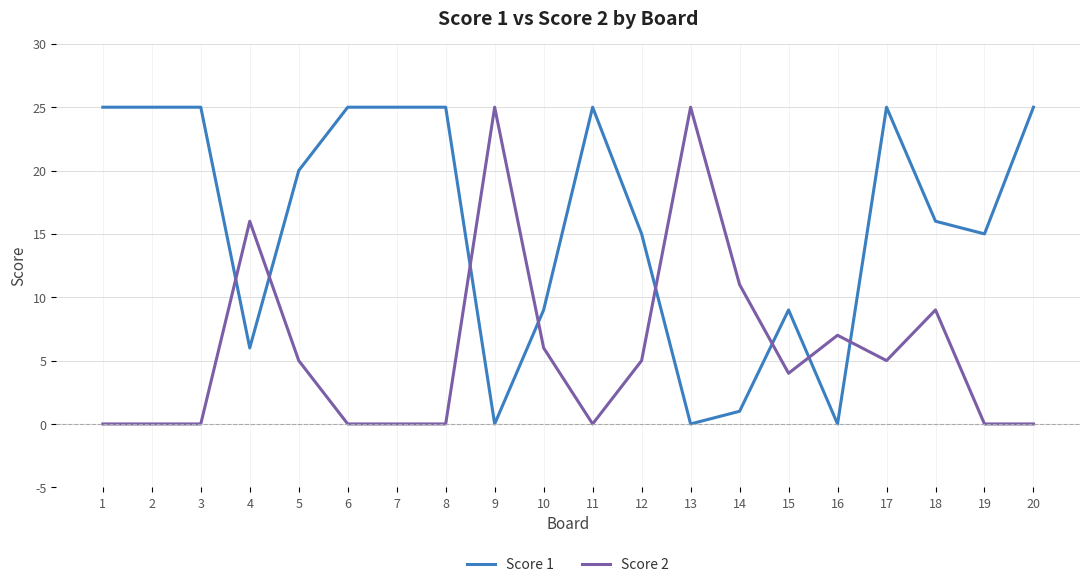

The Score 2 series shows 10 at 2. True or false?

False